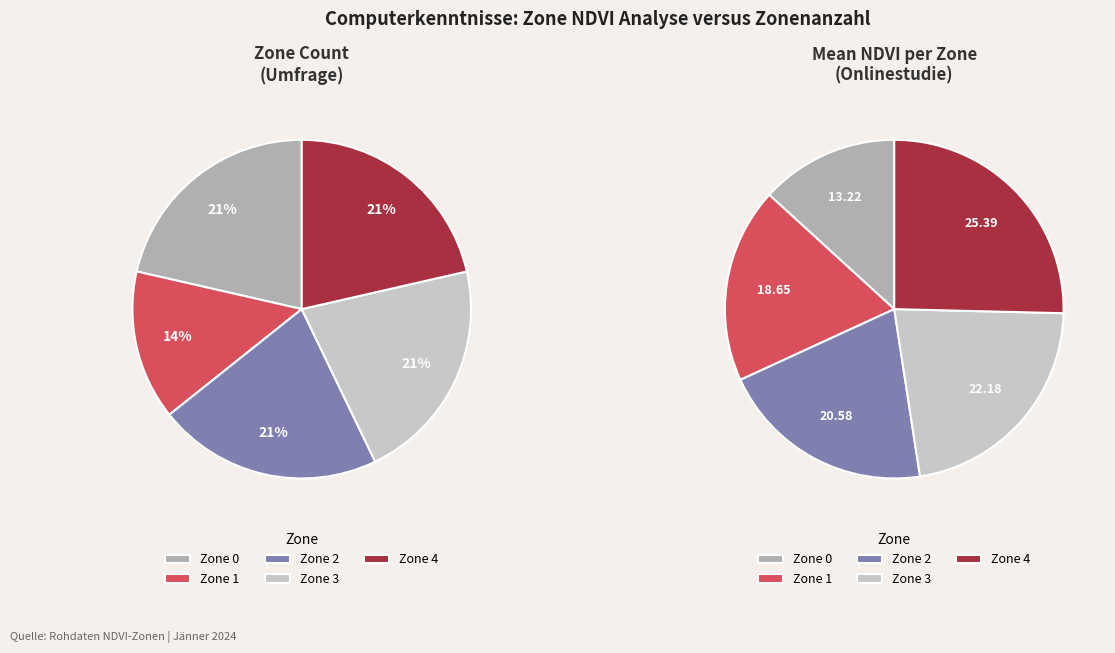

Combined, do Zone 3 and Zone 4 account for over 50%?

No